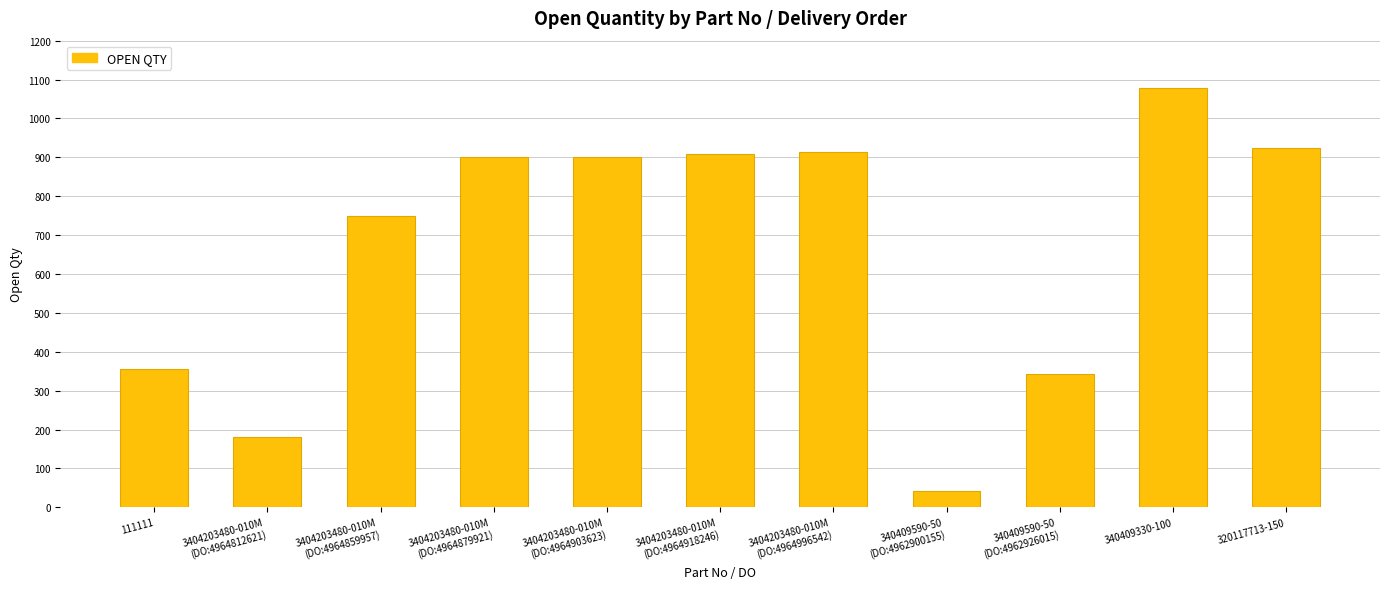

What is the difference between the maximum and second lowest values?

898